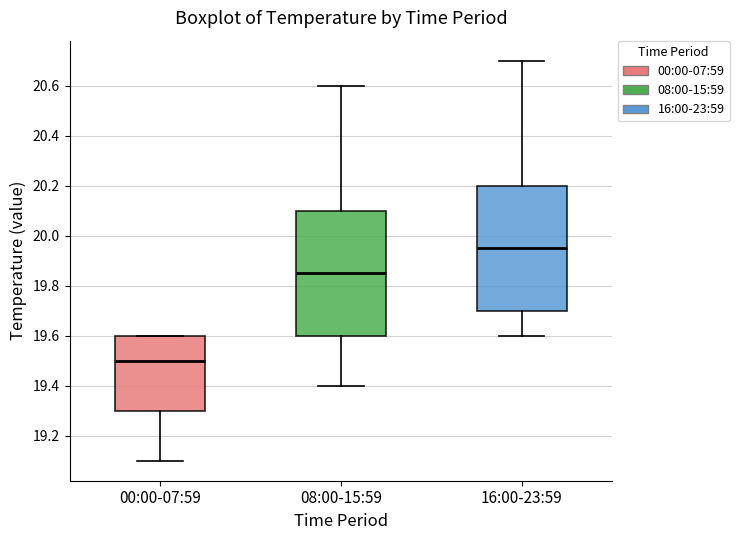

Where does the lower whisker of the box for 16:00-23:59 end on the y-axis? The values are not printed on the chart, so give them approximately, as read against the axis.

19.60